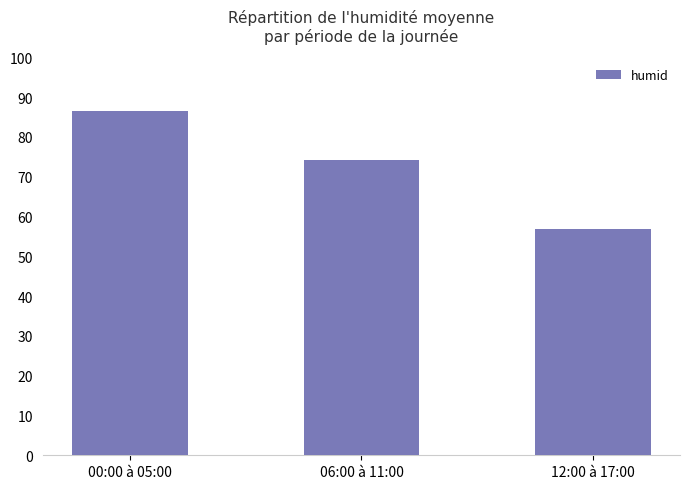

What is the value of the 1st bar from the left?

86.5